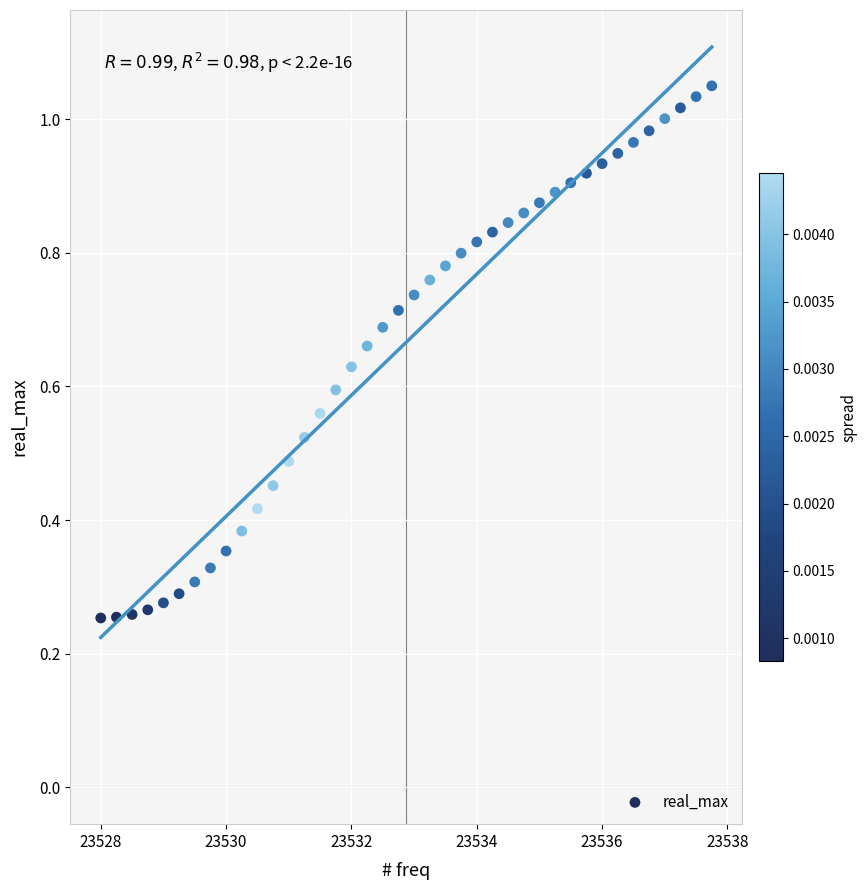

What is the range of X values (max minus min)?

9.8